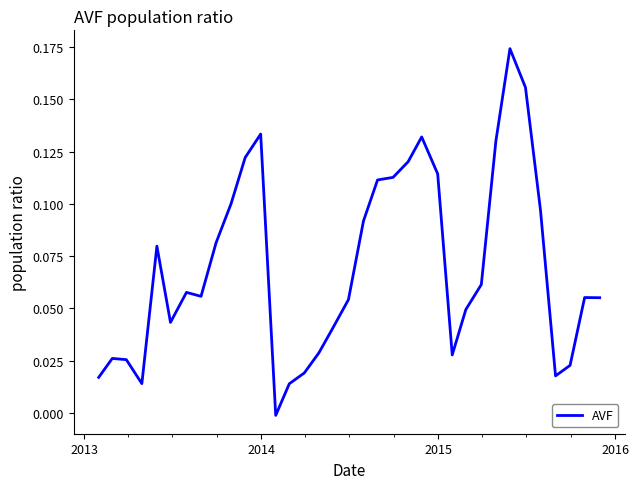

Reading right to left, list all the values displayed in this chart.

0.1	0.1	0.0	0.0	0.1	0.2	0.2	0.1	0.1	0.0	0.0	0.1	0.1	0.1	0.1	0.1	0.1	0.1	0.0	0.0	0.0	0.0	-0.0	0.1	0.1	0.1	0.1	0.1	0.1	0.0	0.1	0.0	0.0	0.0	0.0